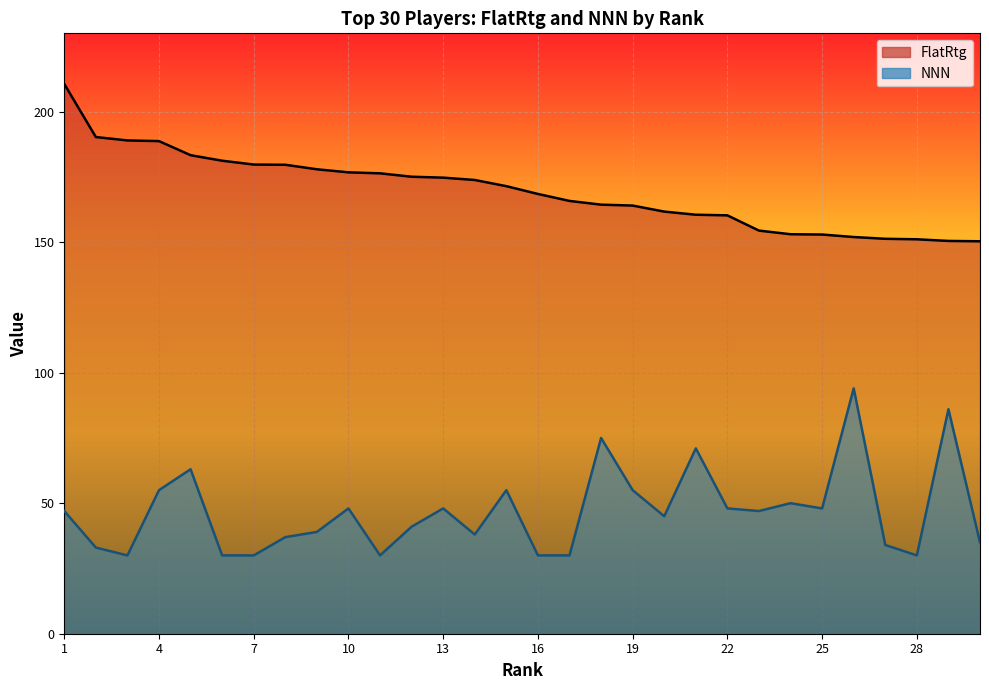

What is the value of the FlatRtg point at the 23rd from the left?

154.4